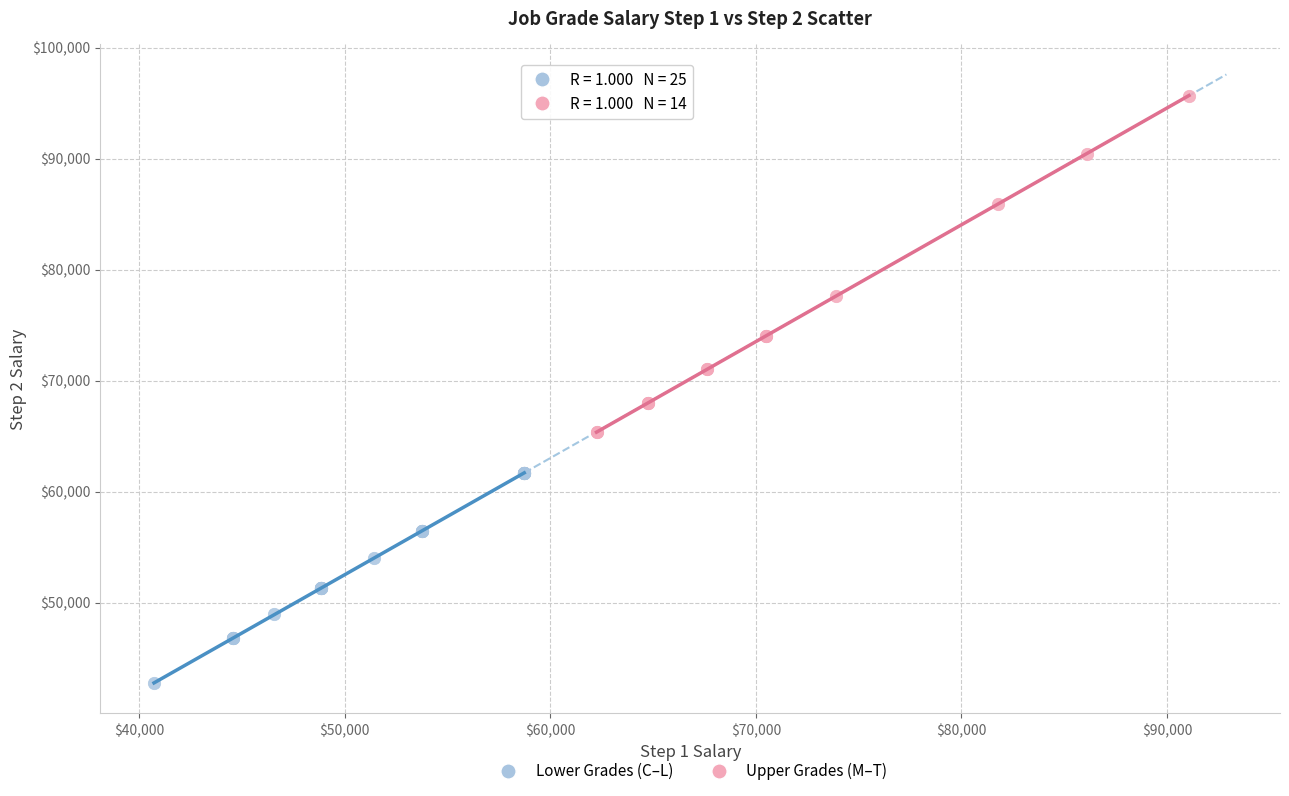

Which series has the largest Y range (max minus min)?

Upper Grades (M–T)